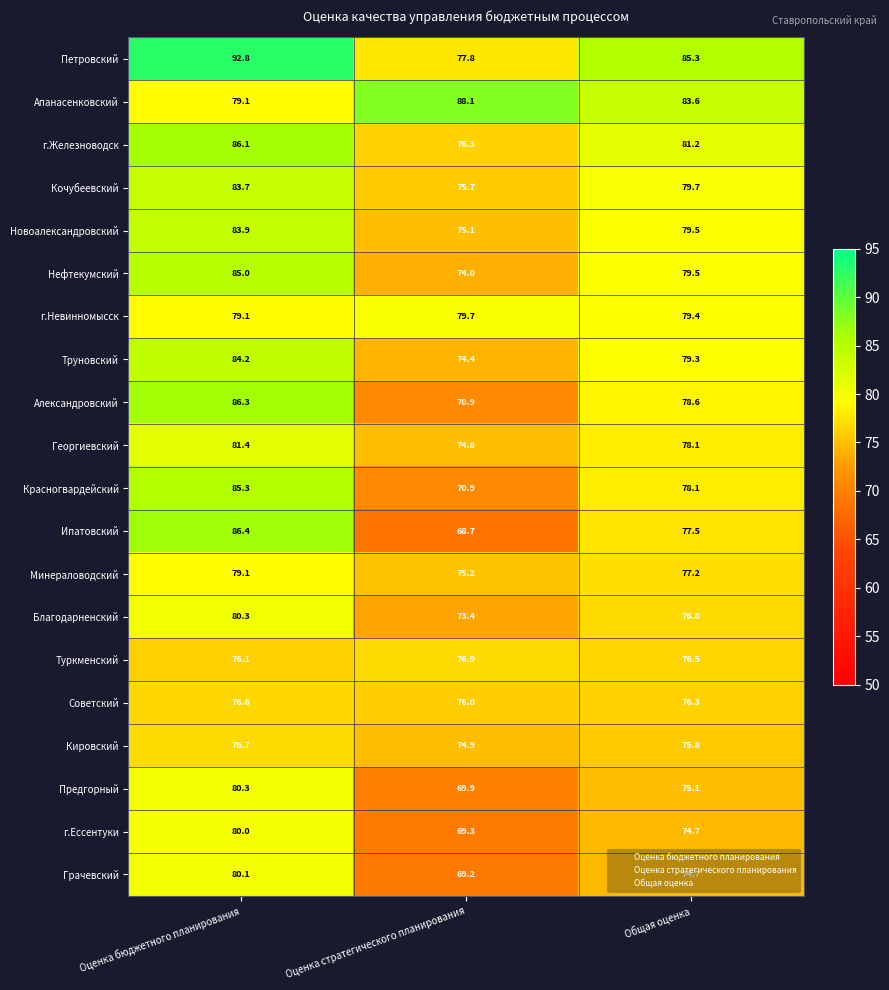

What is the minimum value shown in the chart?

68.7